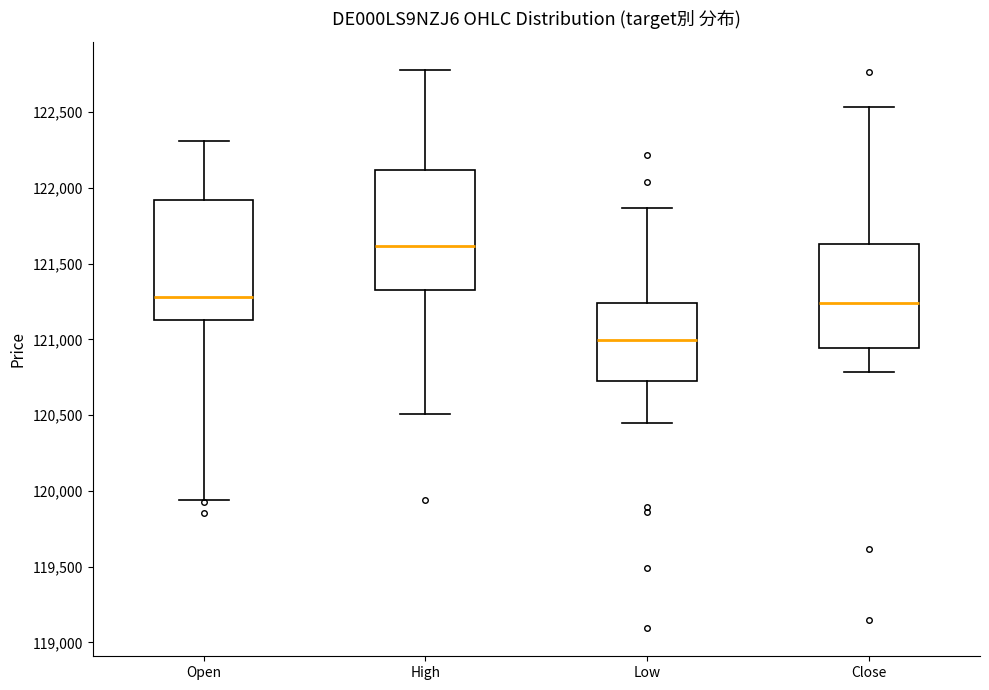

Which box's median line is the lowest?

Low